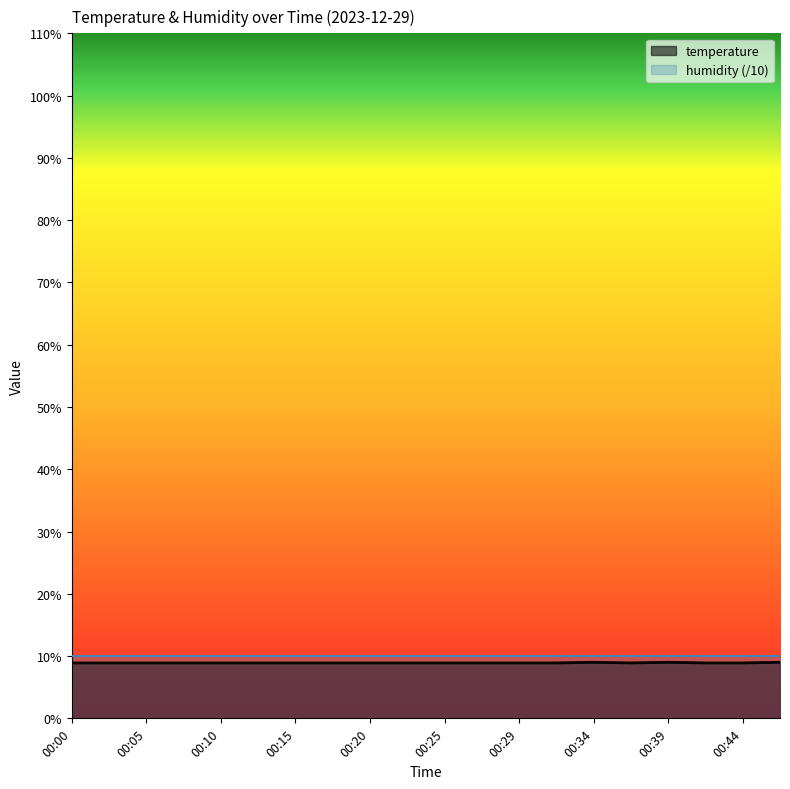

What is the minimum value shown in the chart?

8.9